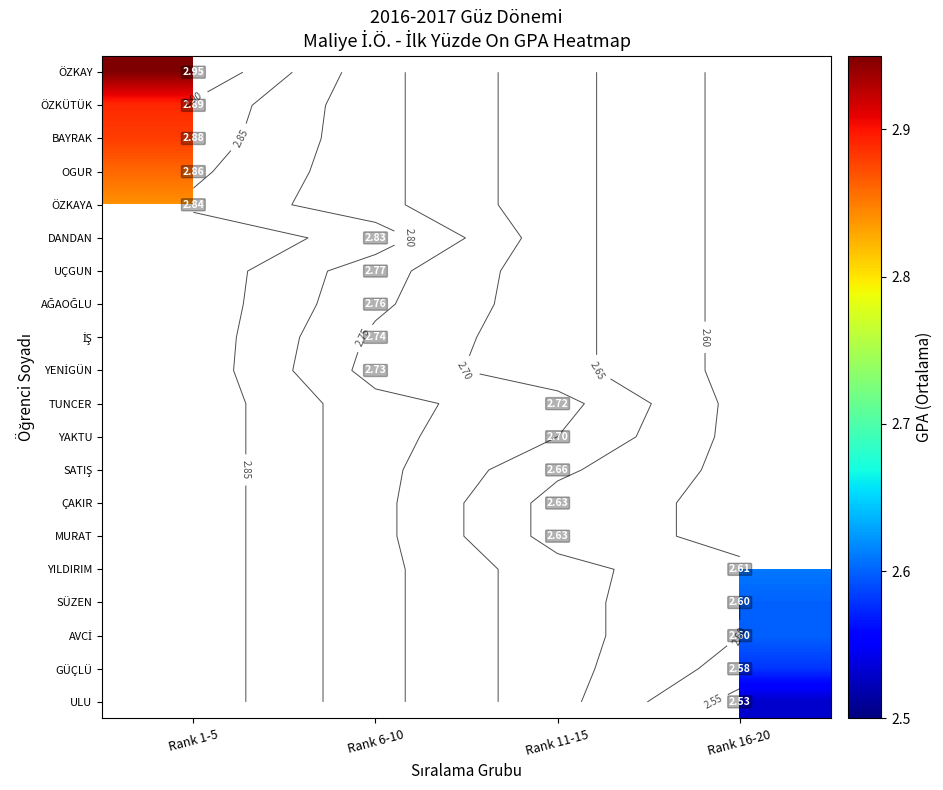

At Rank 1-5, list the series in order from largest to smallest.

ÖZKAY, ÖZKÜTÜK, BAYRAK, OGUR, ÖZKAYA, DANDAN, UÇGUN, AĞAOĞLU, İŞ, YENİGÜN, TUNCER, YAKTU, SATIŞ, ÇAKIR, MURAT, YILDIRIM, SÜZEN, AVCİ, GÜÇLÜ, ULU